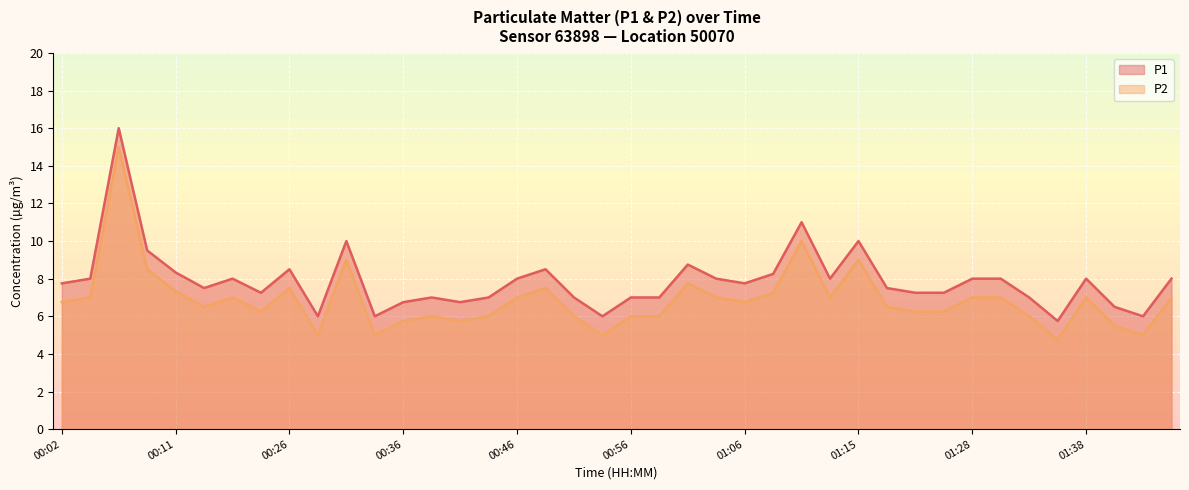

Where is the first local minimum for P2?

00:14